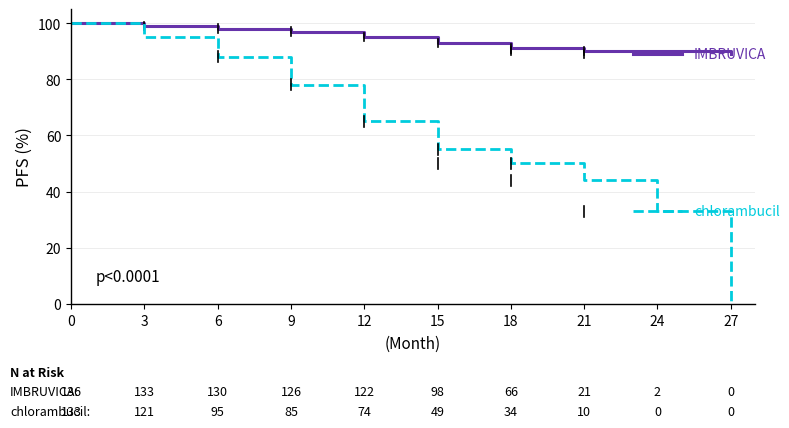

What is the difference between the highest and lowest values at 24?

57